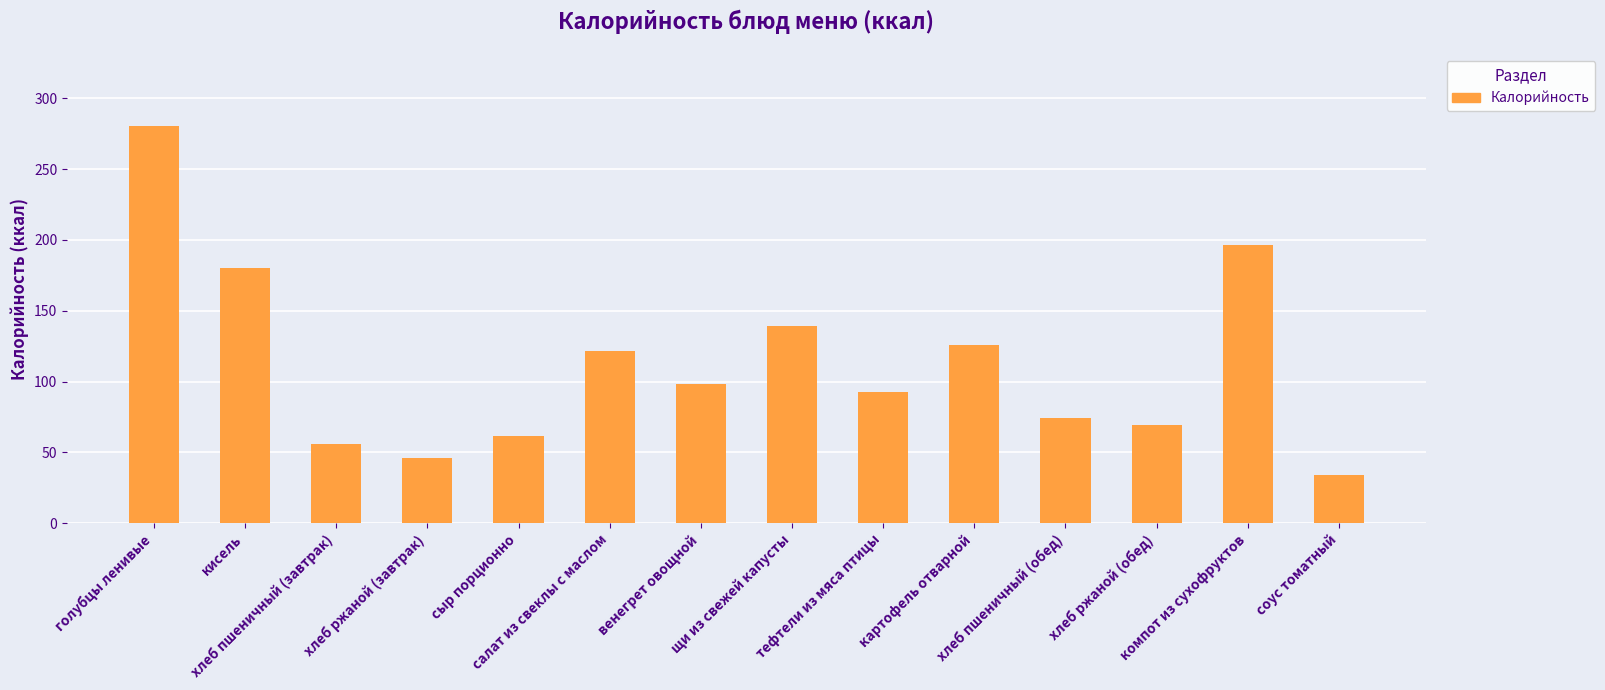

What is the greatest value displayed?

280.6